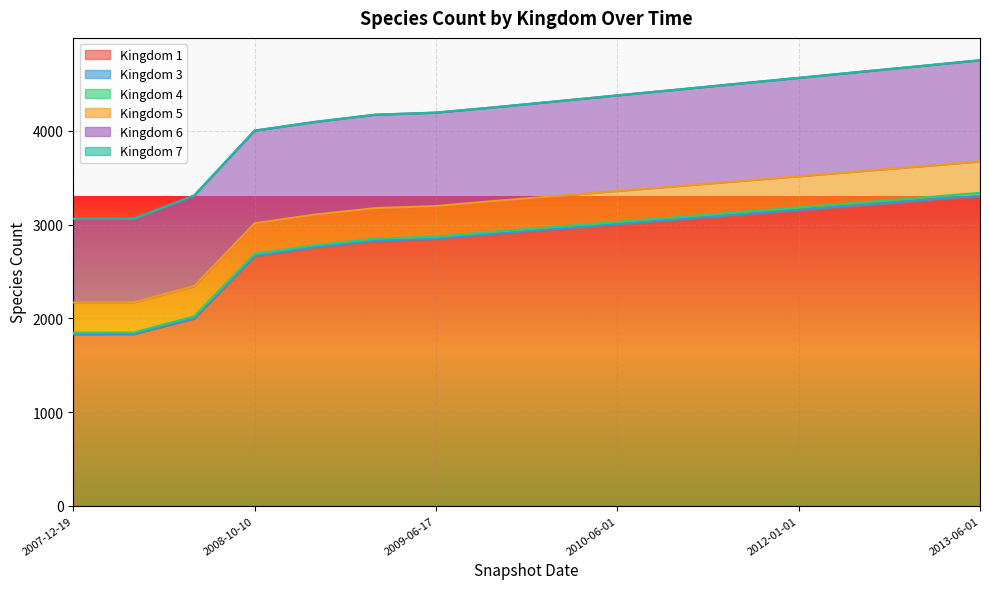

What are all the series names shown in the legend?

1, 3, 4, 5, 6, 7